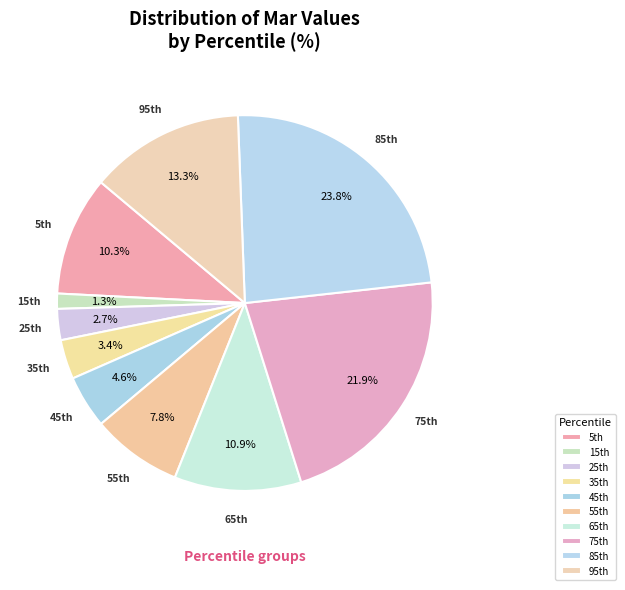

Count the number of slices in the pie.

10